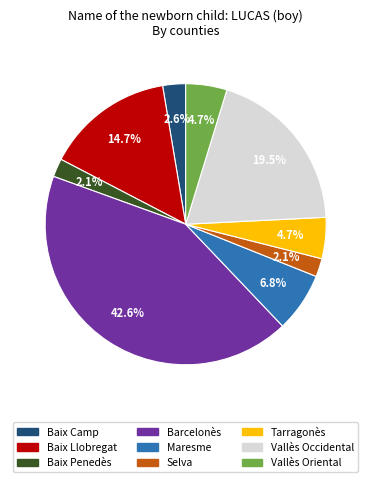

Which category has the biggest portion of the pie?

Barcelonès